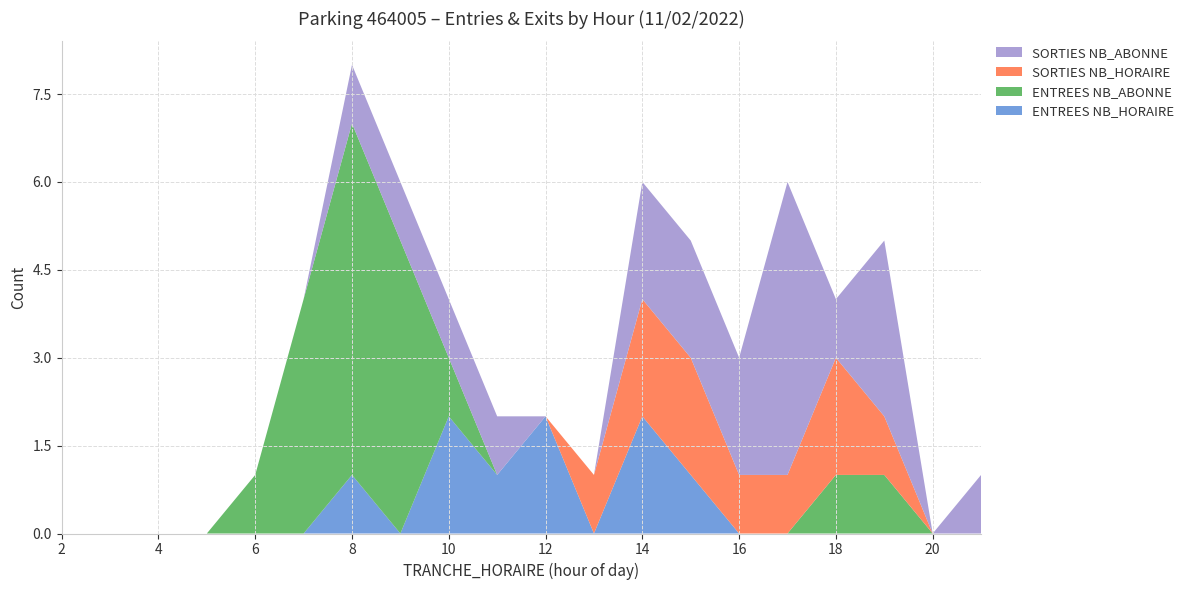

Reading right to left, list all the values displayed in this chart.

ENTREES NB_HORAIRE: 0	0	0	0	0	0	1	2	0	2	1	2	0	1	0	0	0	0	0	0
ENTREES NB_ABONNE: 0	0	1	1	0	0	0	0	0	0	0	1	5	6	4	1	0	0	0	0
SORTIES NB_HORAIRE: 0	0	1	2	1	1	2	2	1	0	0	0	0	0	0	0	0	0	0	0
SORTIES NB_ABONNE: 1	0	3	1	5	2	2	2	0	0	1	1	1	1	0	0	0	0	0	0